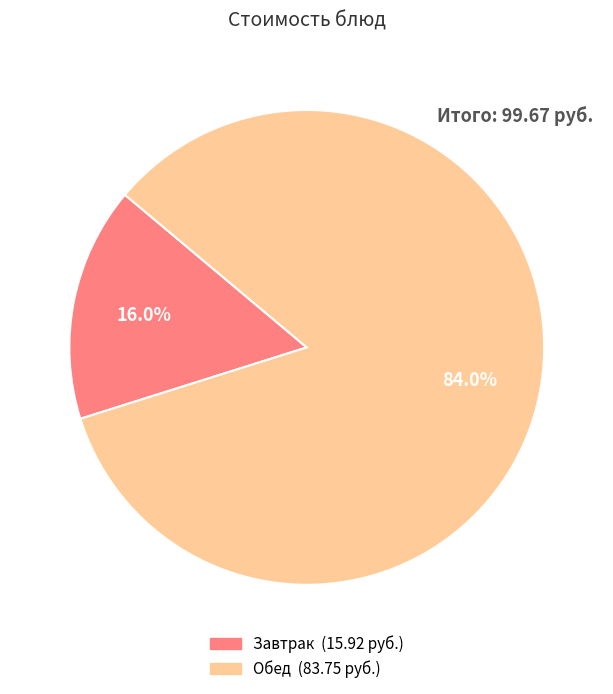

Is there any slice that represents more than half of the pie?

Yes